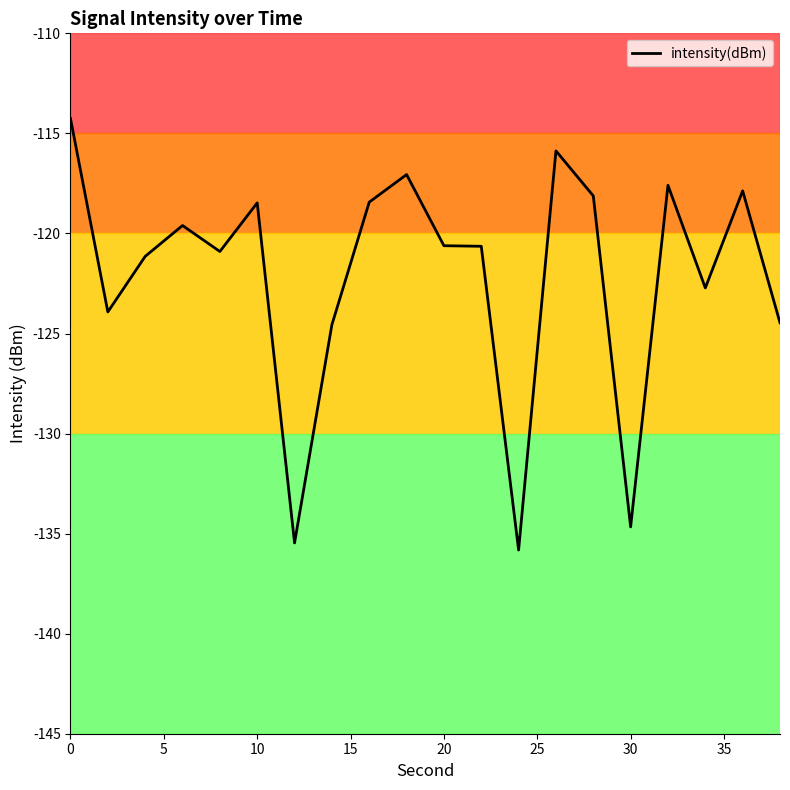

What is the greatest value displayed?

-114.3